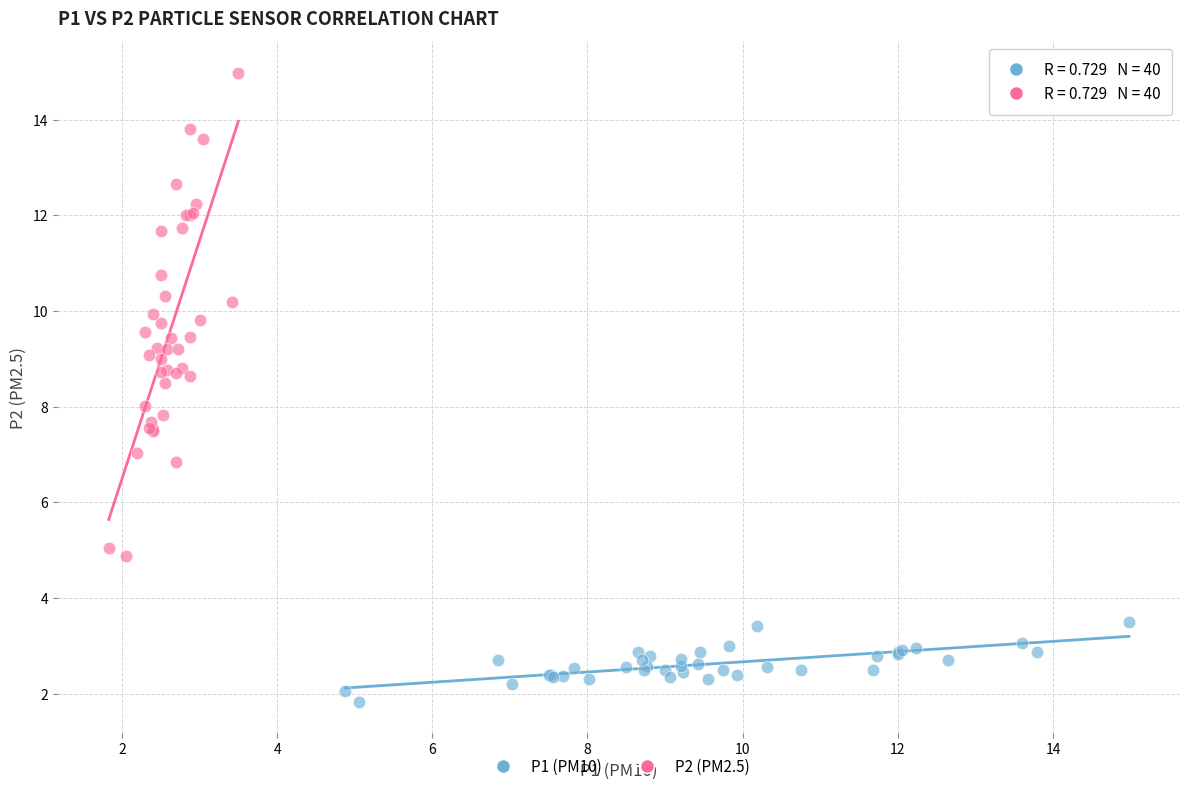

Which series reaches the maximum Y coordinate?

P2 (PM2.5)